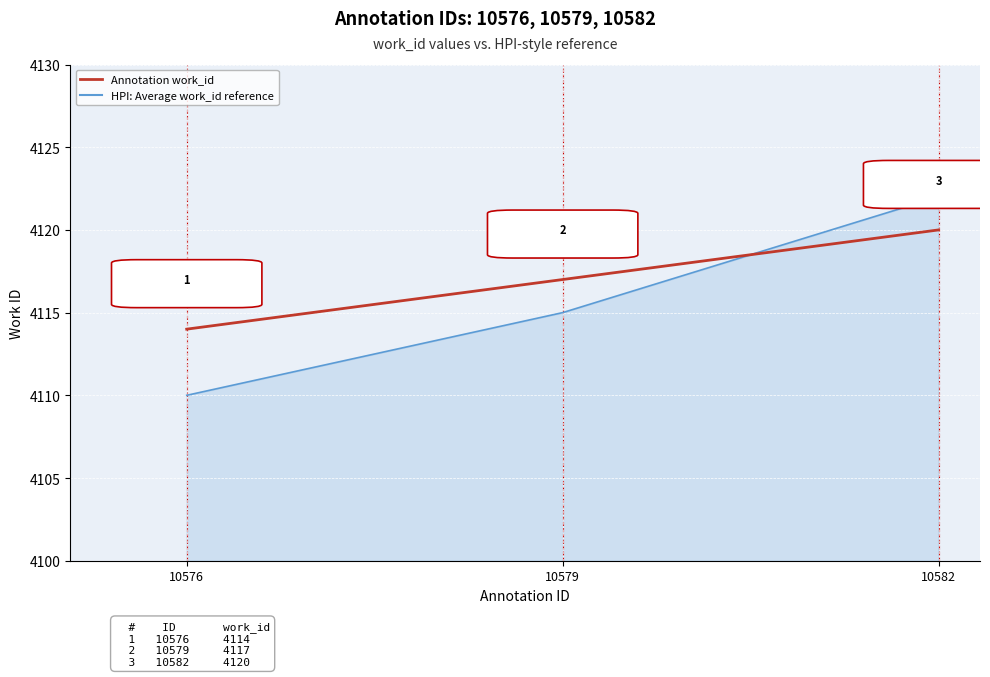

Is it true that Annotation work_id equals 4114 at 10576?

True